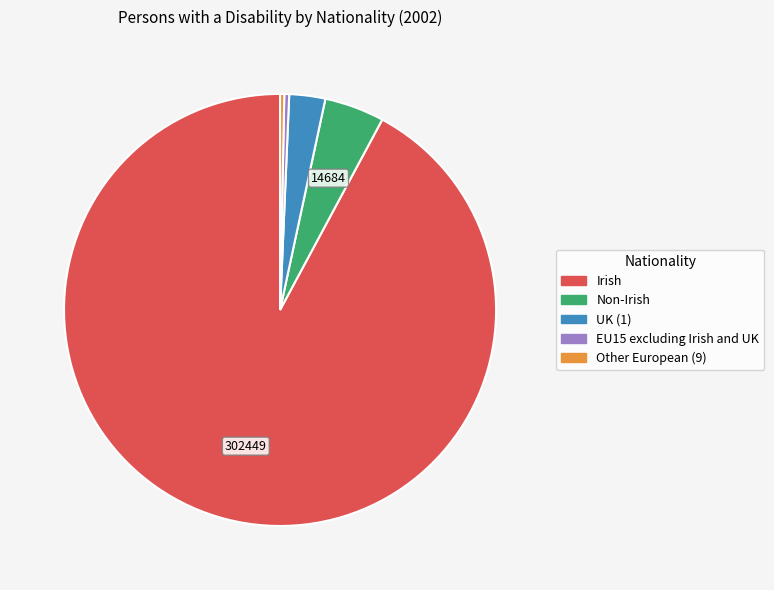

Does Irish account for over 50% of the chart?

Yes